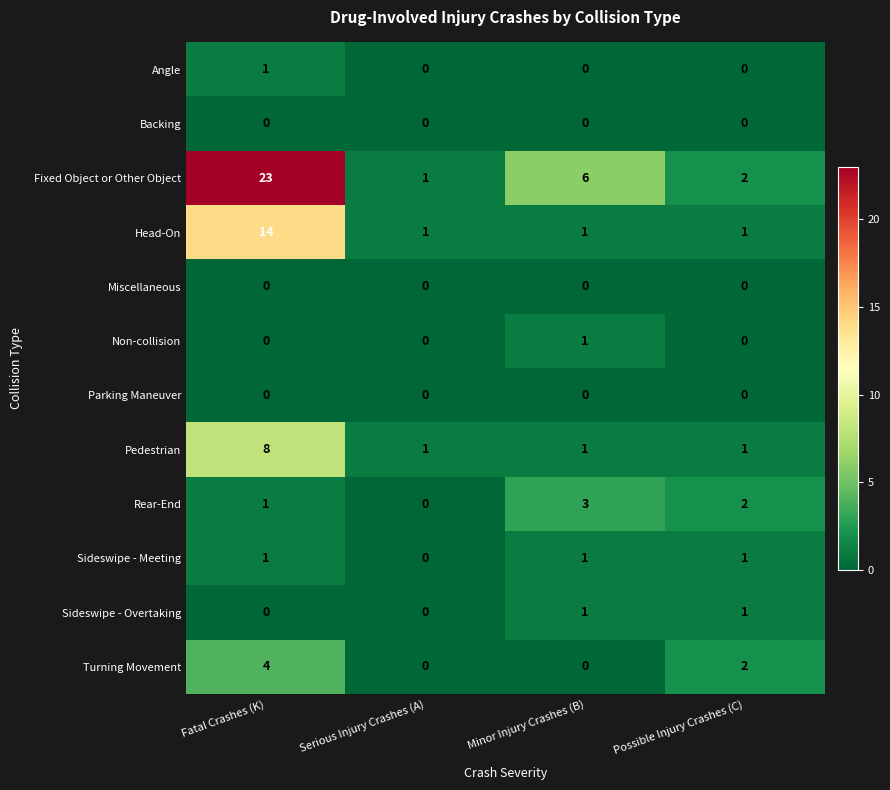

What is the average value of the Pedestrian series?

3